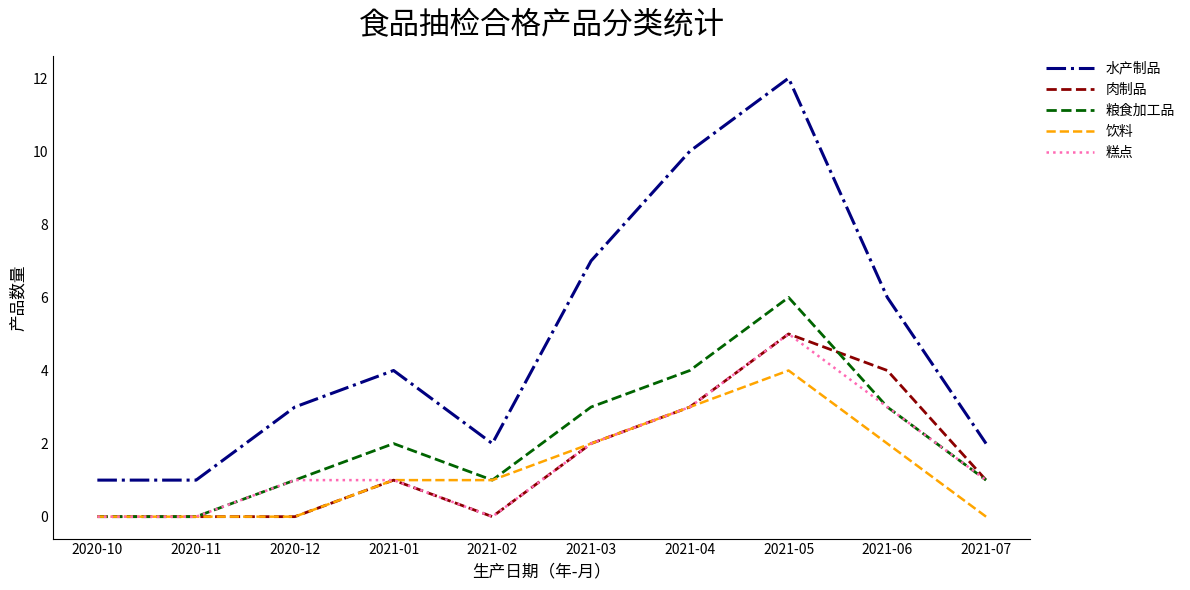

What is the difference between the 饮料 values at 2021-03 and 2021-01?

1